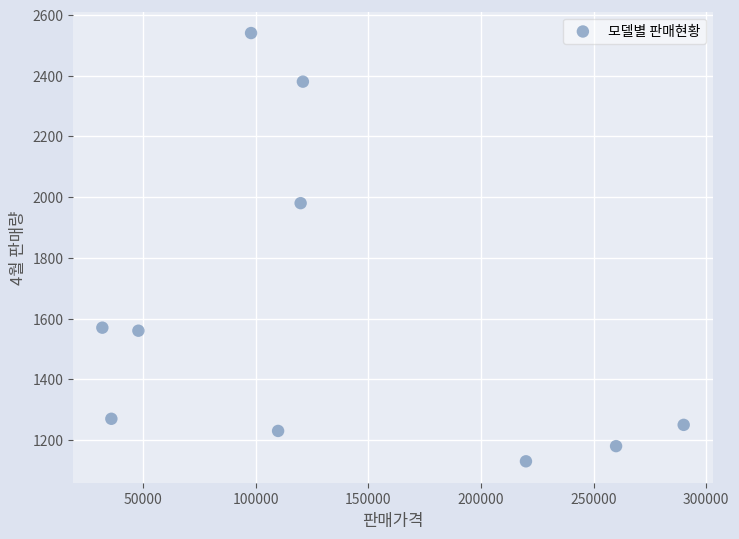

What is the average Y value?

1609